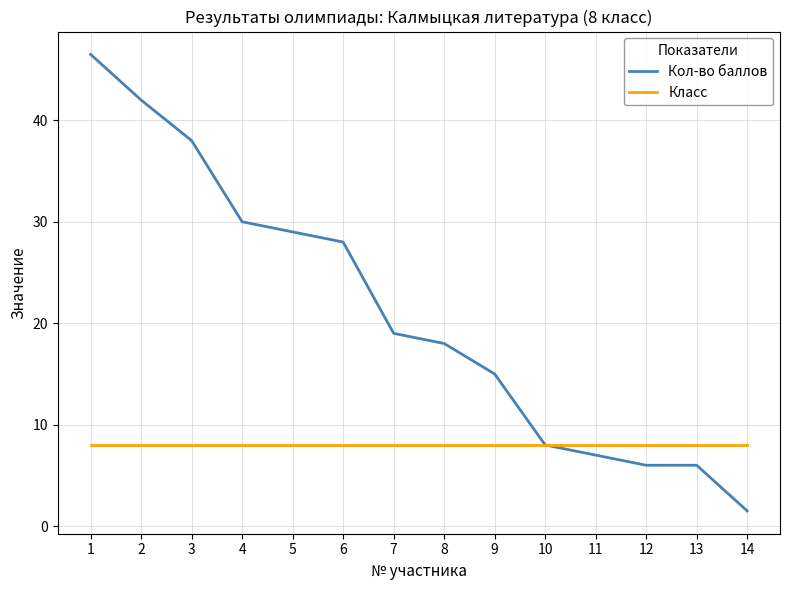

What is the greatest value displayed?

46.5